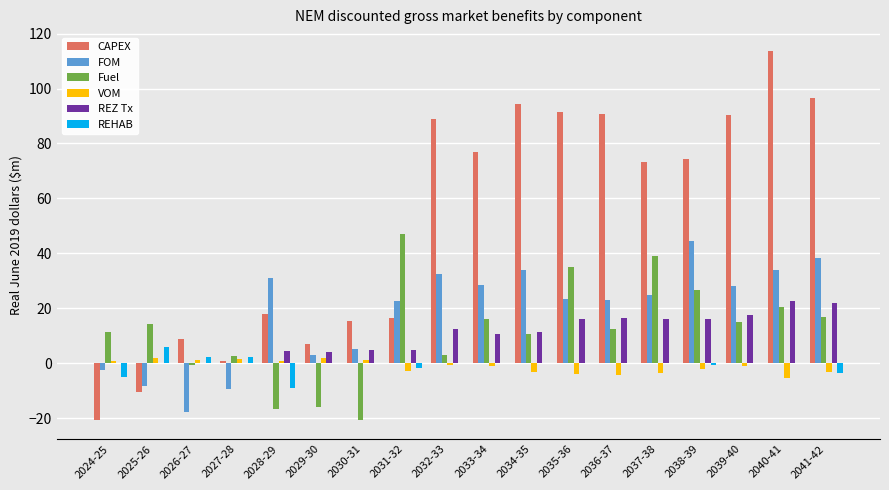

Count the number of data series in this chart.

6